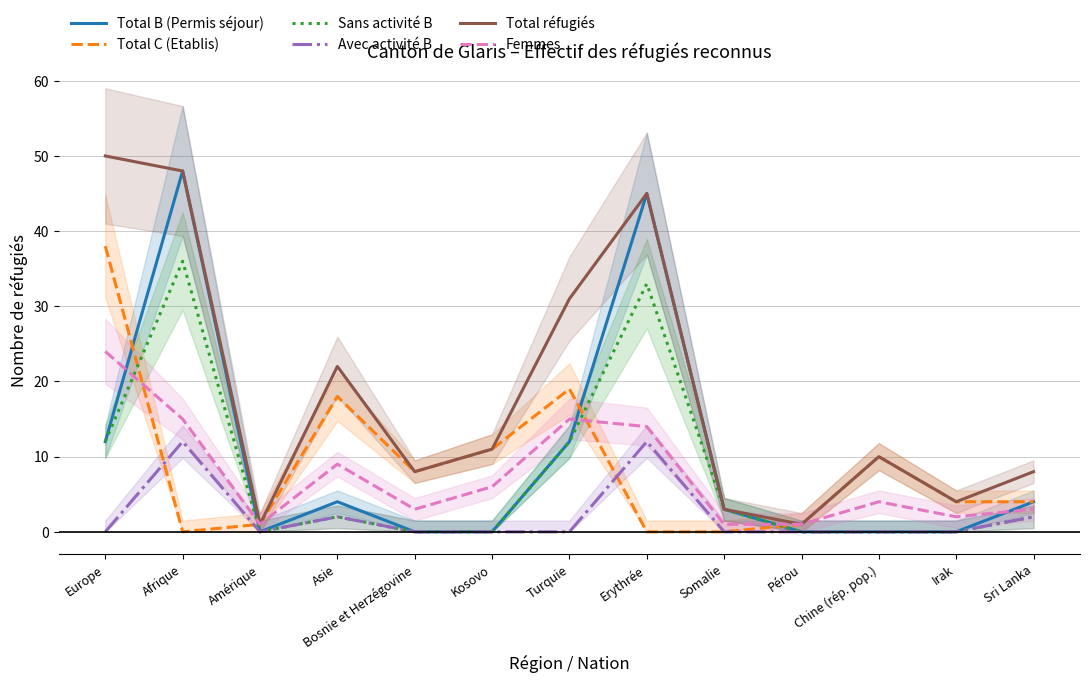

Which series changed the most between Amérique and Kosovo?

Total C (Etablis)